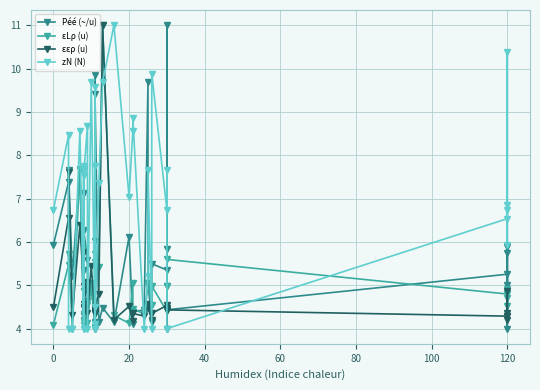

What is the smallest value displayed?

4.0